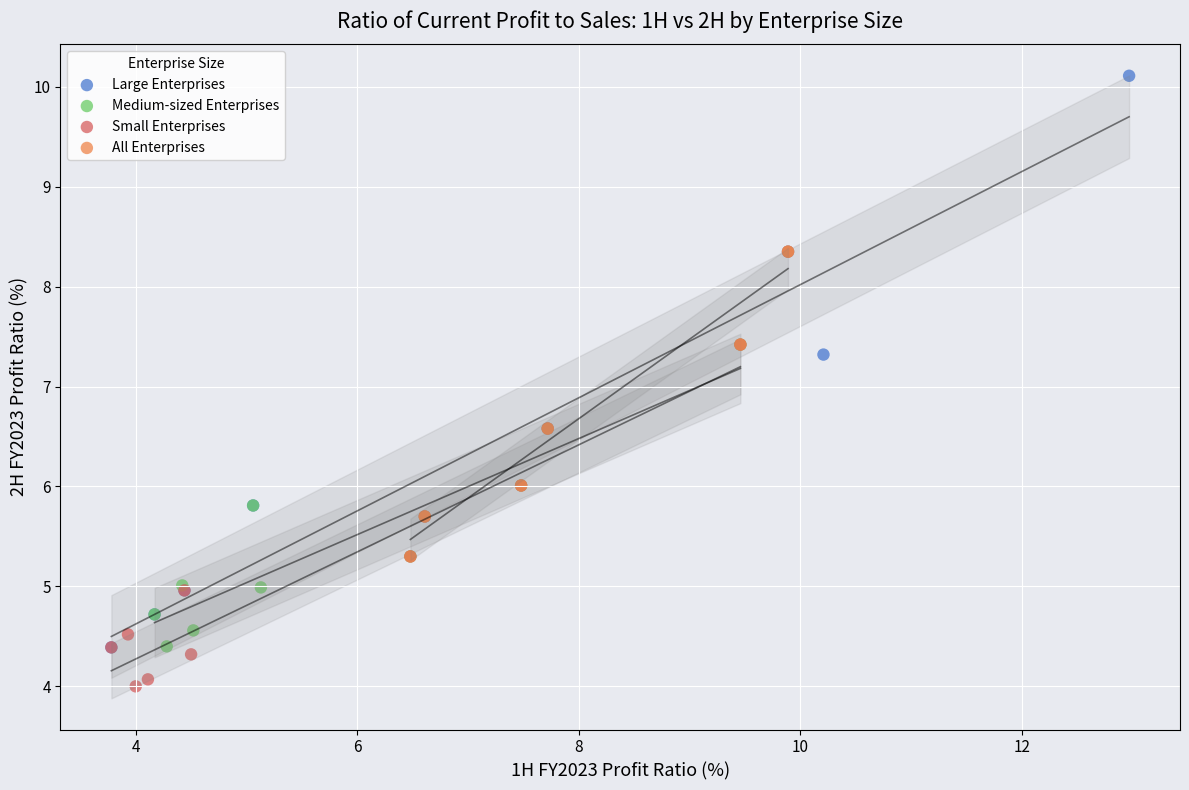

Which series contains the highest Y value?

Large Enterprises